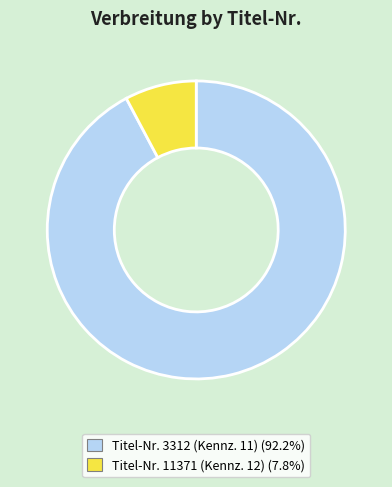

Is there any slice that represents more than half of the pie?

Yes